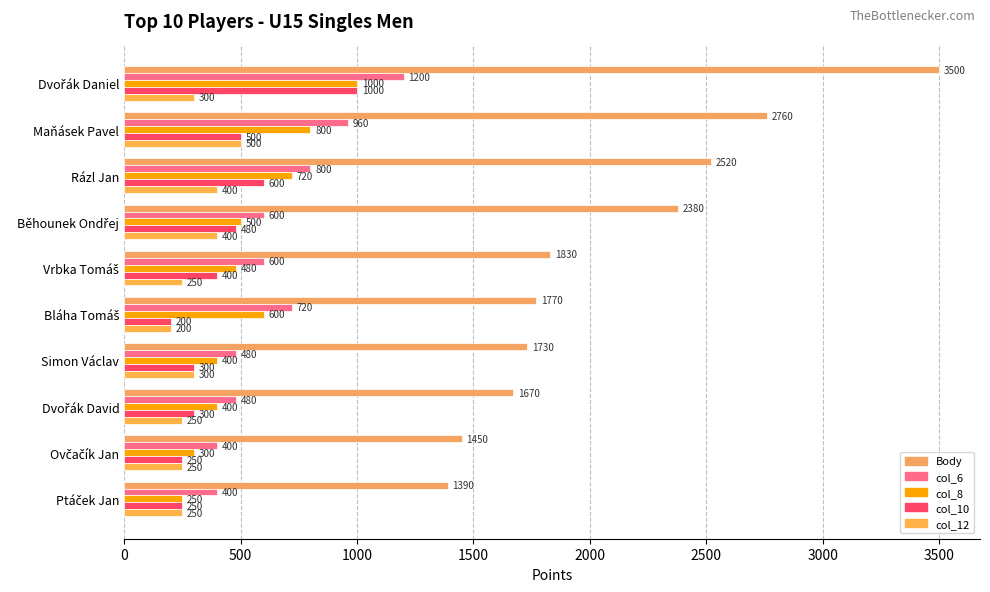

What is the value of the col_12 bar at the 1st from the left?

300